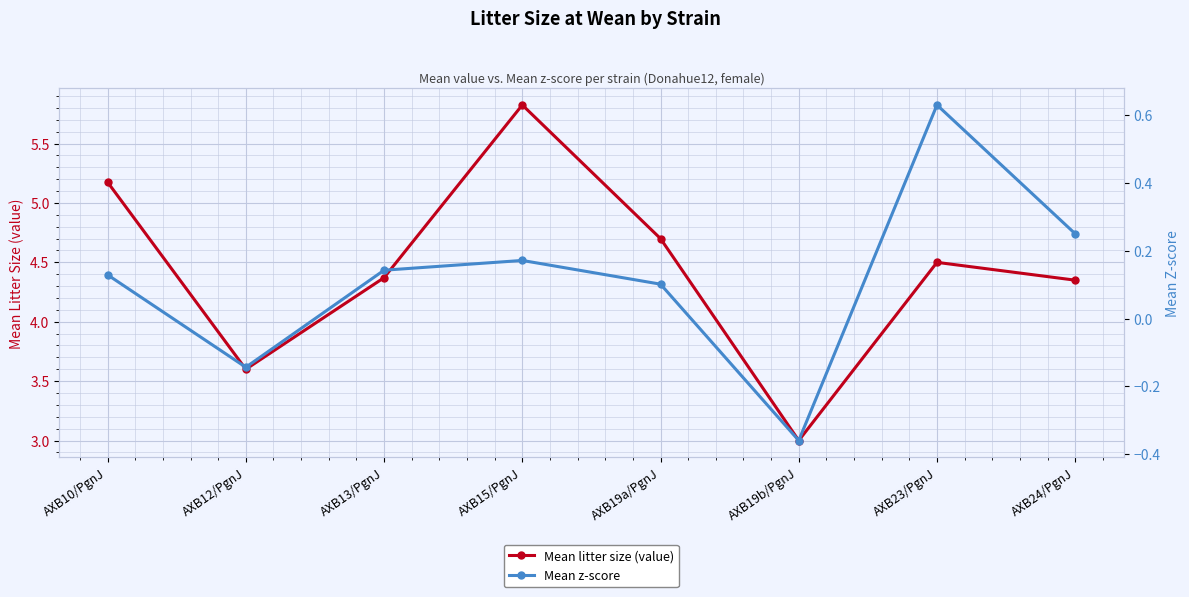

What value does the Mean litter size (value) series have at AXB19b/PgnJ?

3.0